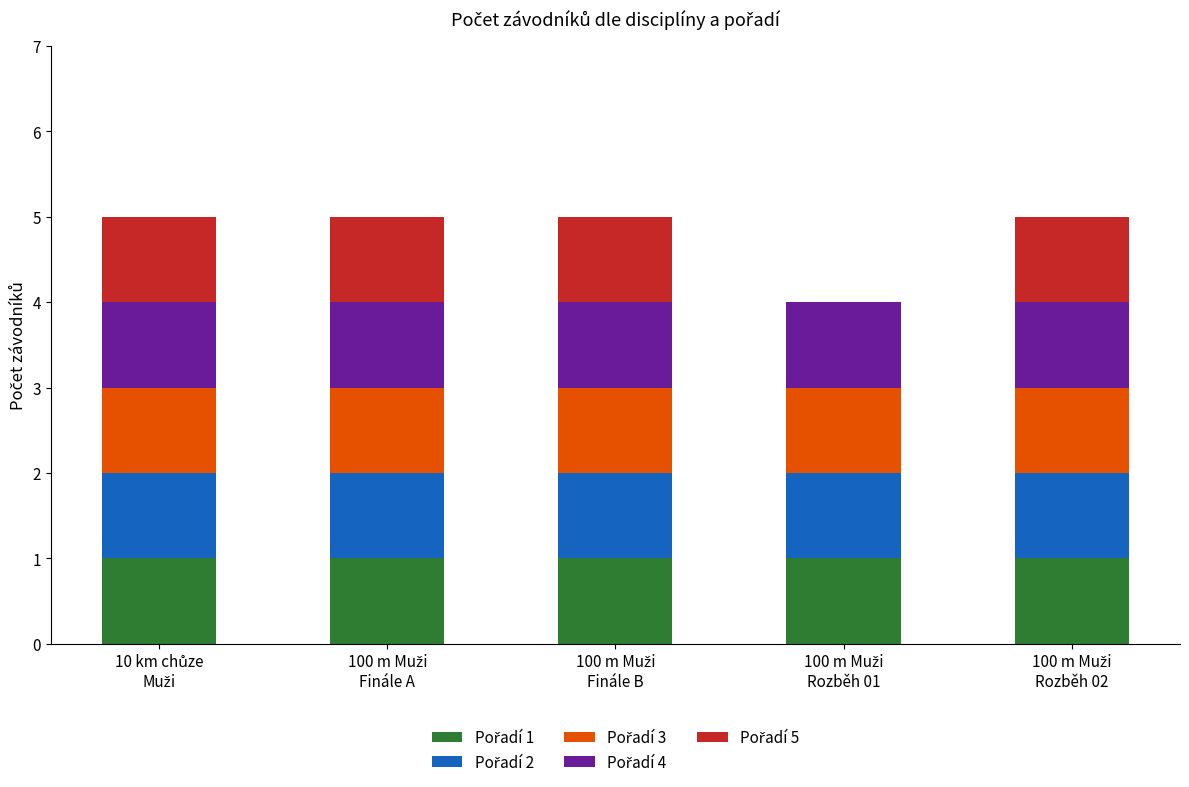

How many categories are shown in the chart?

5